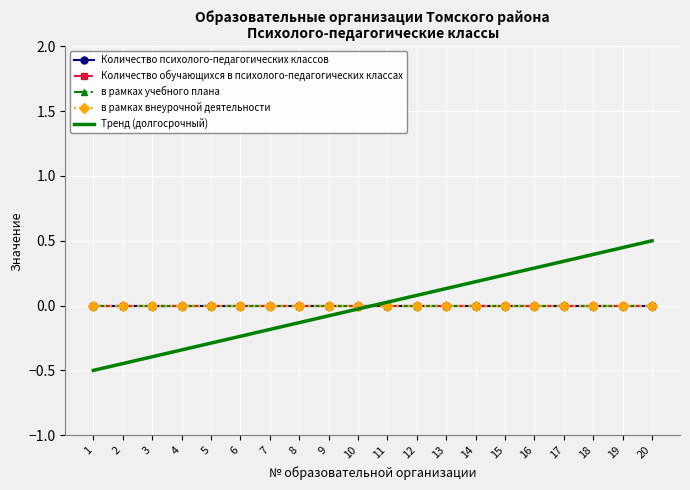

Rank the series at 5 from lowest to highest value.

Тренд (долгосрочный), Количество психолого-педагогических классов, Количество обучающихся в психолого-педагогических классах, в рамках учебного плана, в рамках внеурочной деятельности